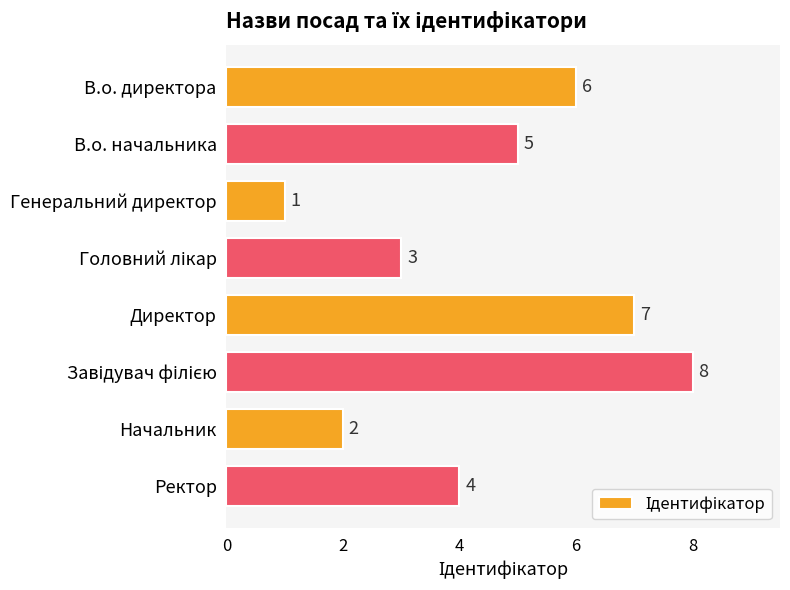

Which category has the lowest value across all series?

Генеральний директор